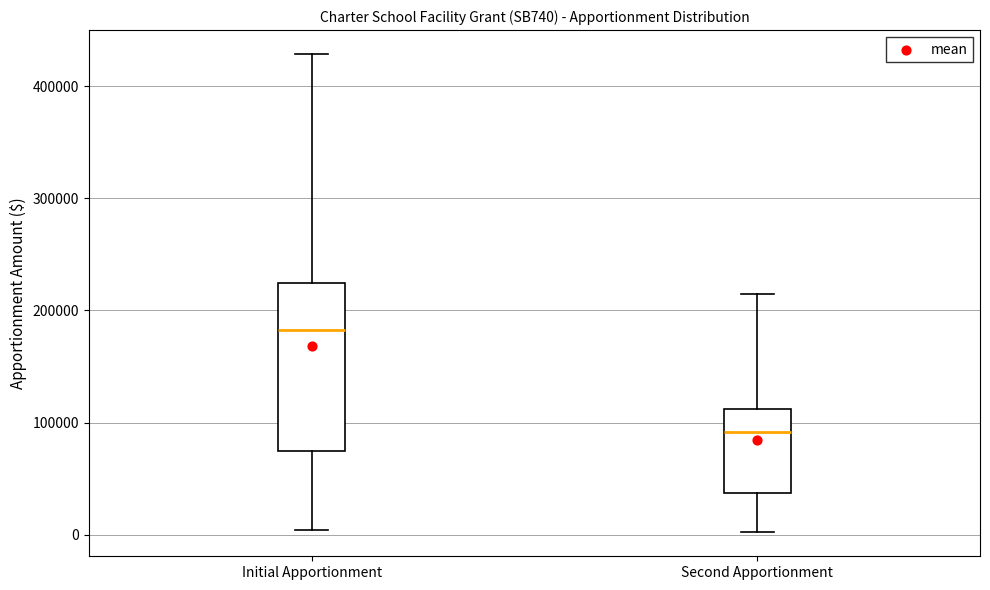

Reading left to right, read every box against the y-axis: the position of its median line, the range the box covers, and the ends of its whiskers. The values are not printed on the chart, so give them approximately, as read against the axis.

Initial Apportionment: median 180000, box 70000 to 220000, whiskers 0 to 430000
Second Apportionment: median 90000, box 40000 to 110000, whiskers 0 to 210000